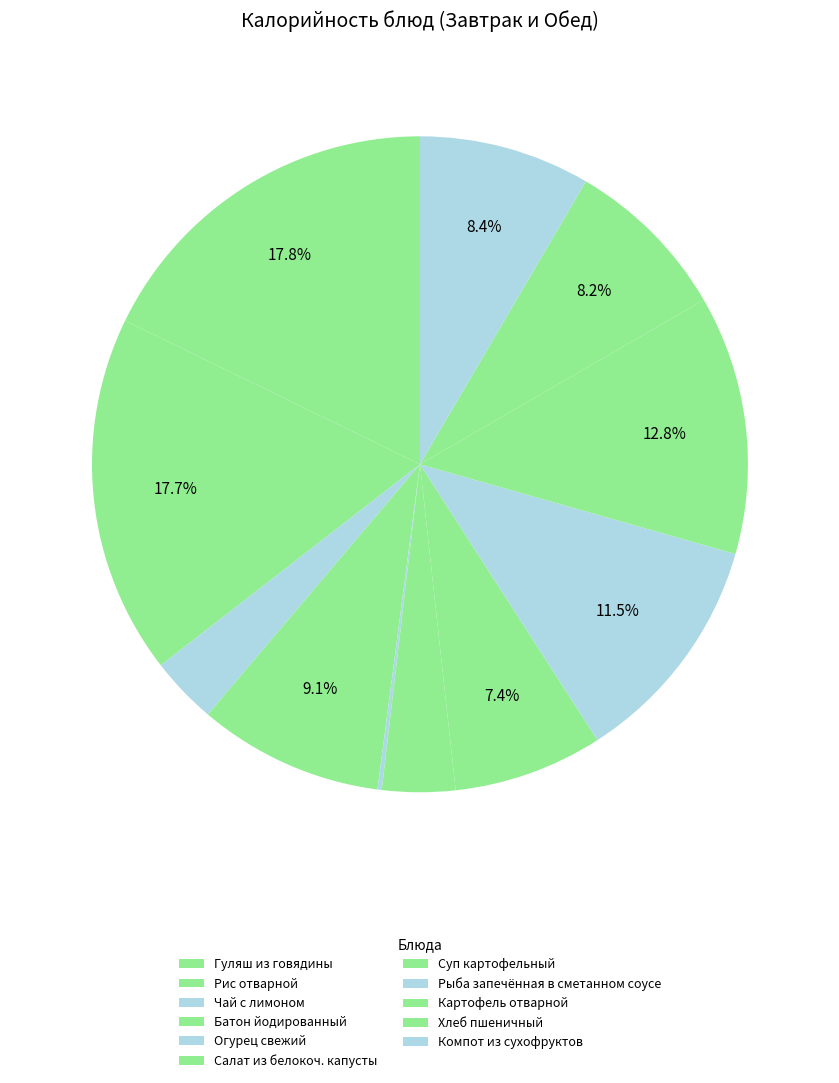

Rank the categories by value from highest to lowest.

Гуляш из говядины, Рис отварной, Картофель отварной, Рыба запечённая в сметанном соусе, Батон йодированный, Компот из сухофруктов, Хлеб пшеничный, Суп картофельный, Салат из белокоч. капусты, Чай с лимоном, Огурец свежий